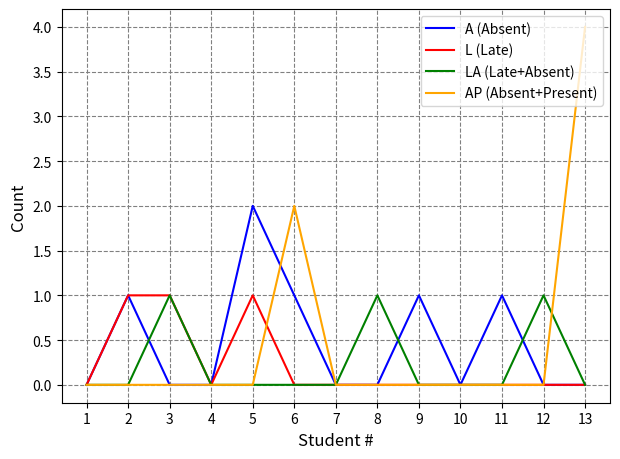

Which series has the largest range (max minus min)?

AP (Absent+Present)